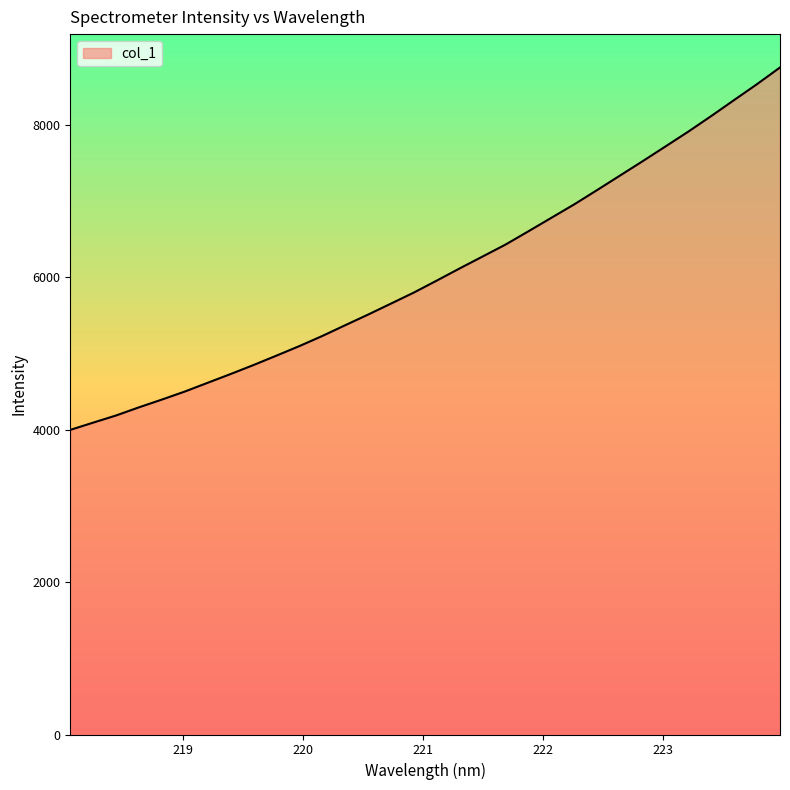

What is the smallest value displayed?

3995.3